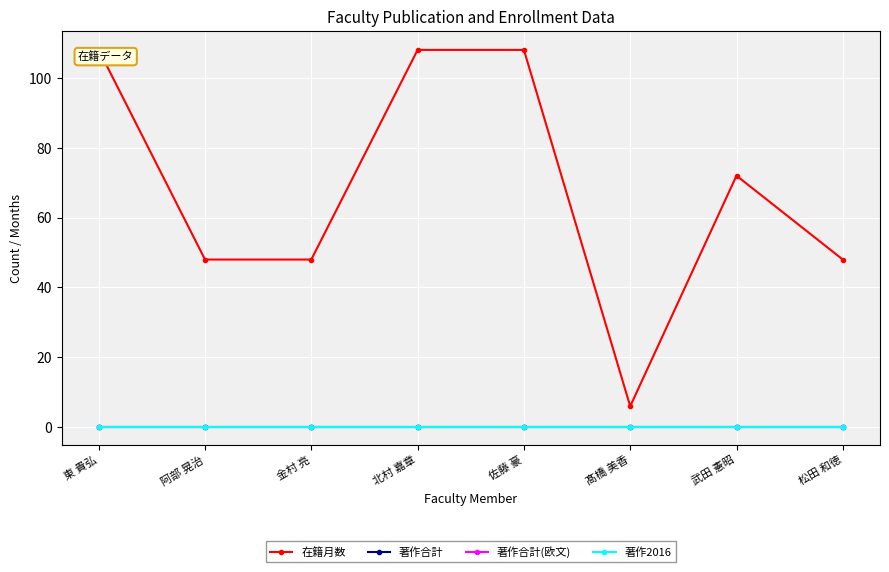

True or false: 著作2016 and 在籍月数 cross at least once.

False